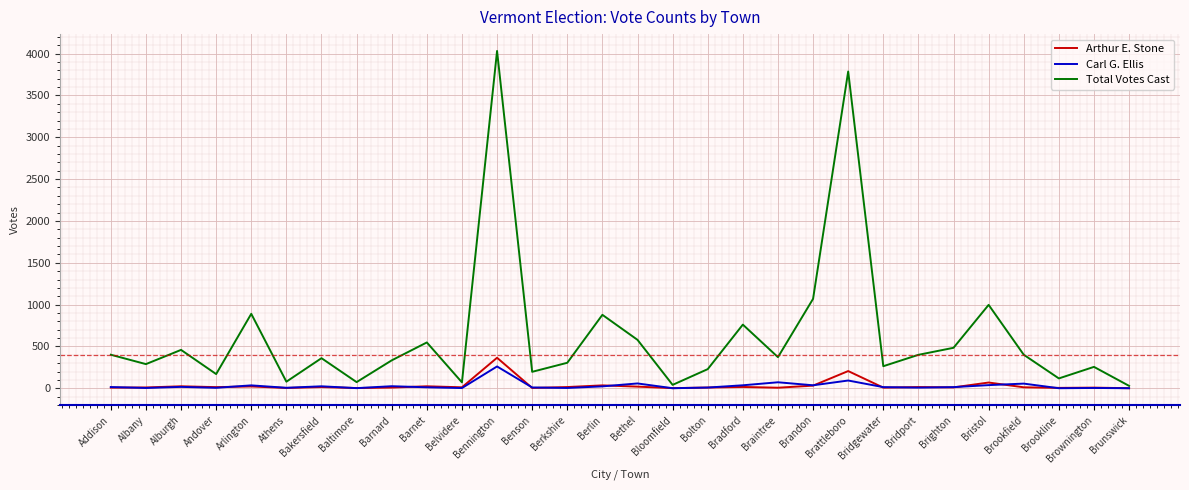

The Total Votes Cast series shows 360 at Bakersfield. True or false?

True